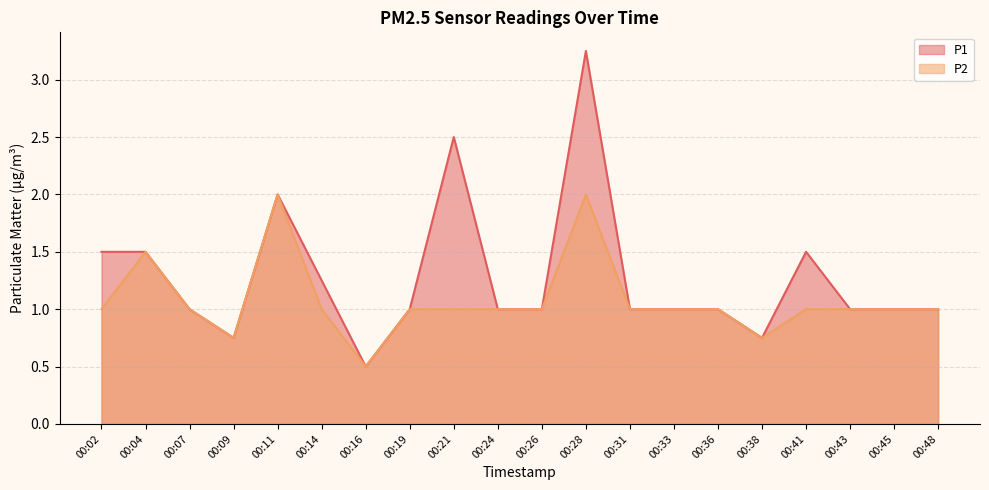

True or false: P1 and P2 cross at least once.

False